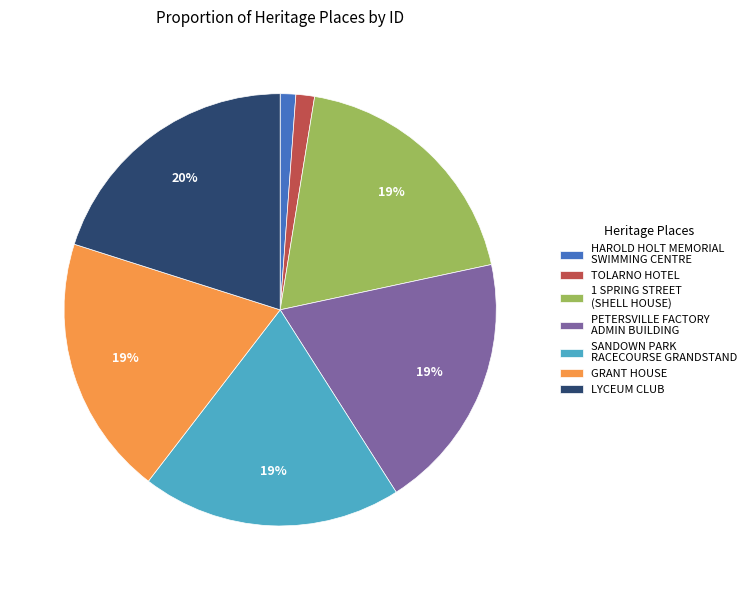

Is it true that HAROLD HOLT MEMORIAL SWIMMING CENTRE is 1% of the pie?

True